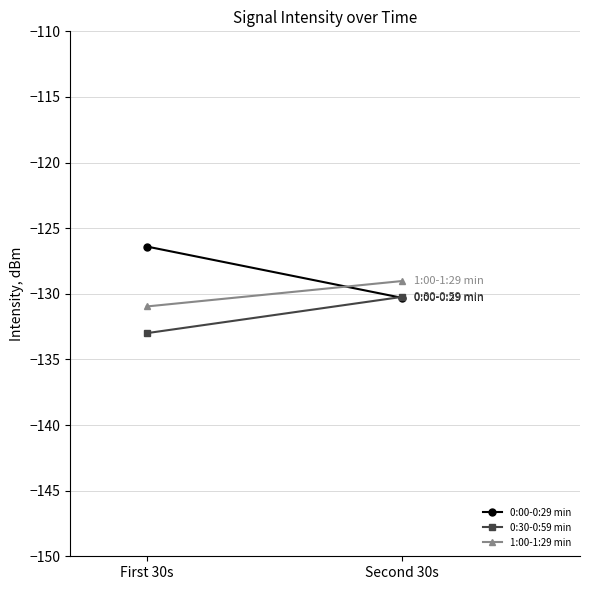

Reading right to left, list all the values displayed in this chart.

0:00-0:29 min: Second 30s=-130.3	First 30s=-126.4
0:30-0:59 min: Second 30s=-130.2	First 30s=-133.0
1:00-1:29 min: Second 30s=-129.0	First 30s=-131.0